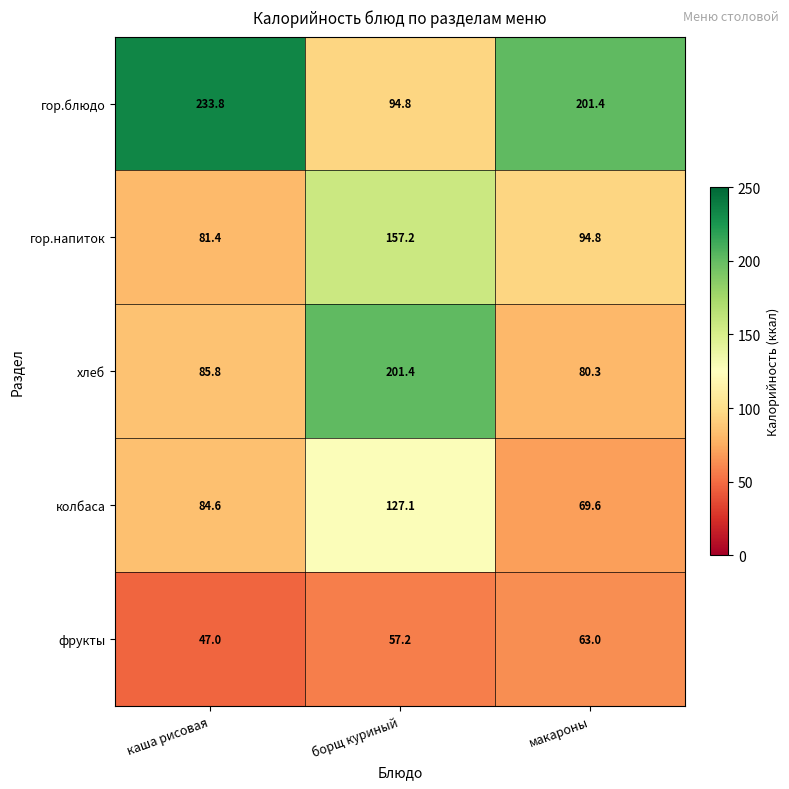

At how many categories does at least one series exceed 180?

3